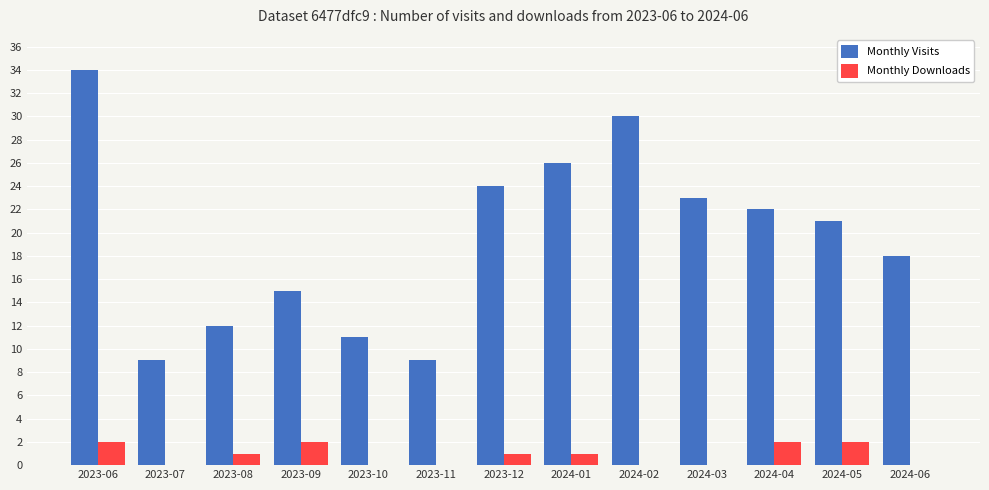

What are all the series names shown in the legend?

Monthly Visits, Monthly Downloads